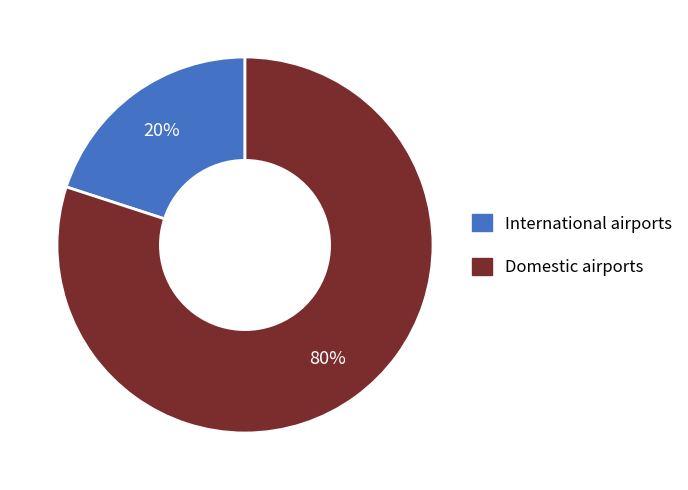

Is it true that Domestic airports is 71% of the pie?

False